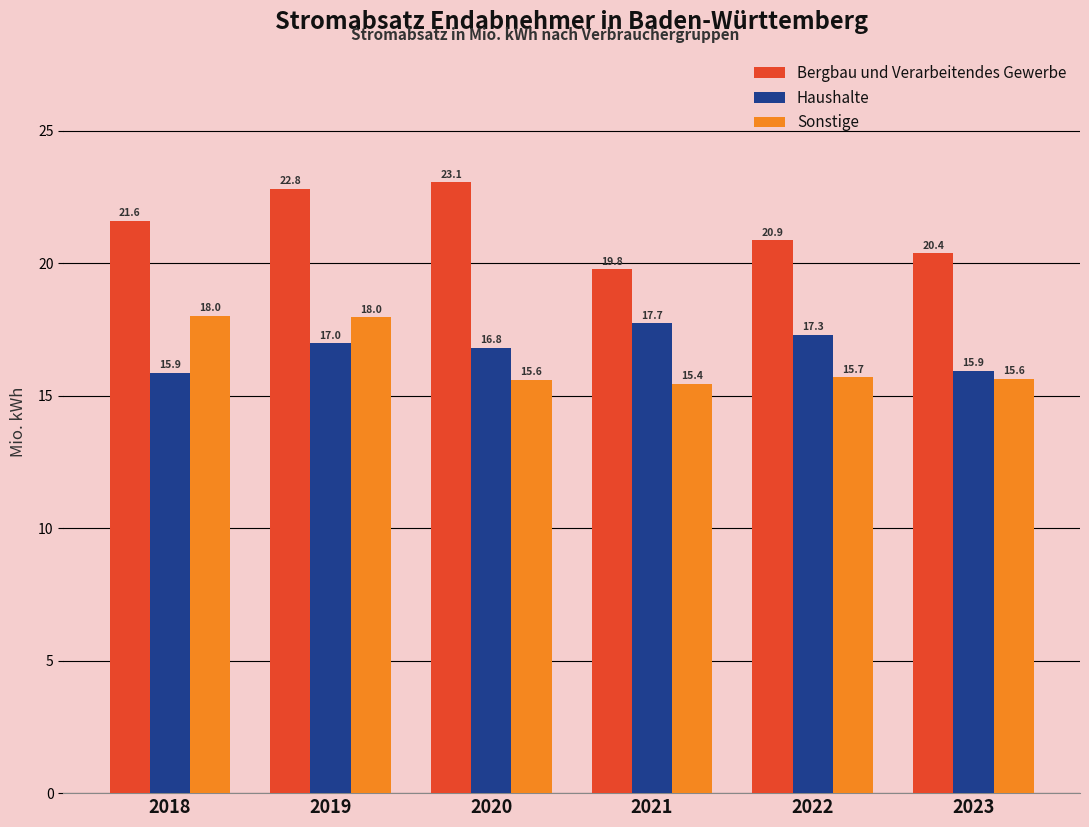

Which has a higher value, 2019 or 2023?

2019